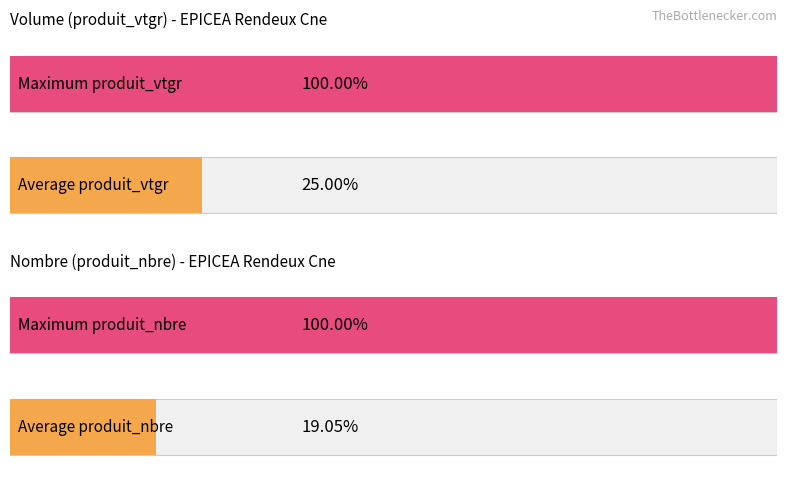

Rank the series at NORMAL 120/150 from lowest to highest value.

produit_nbre, produit_vtgr